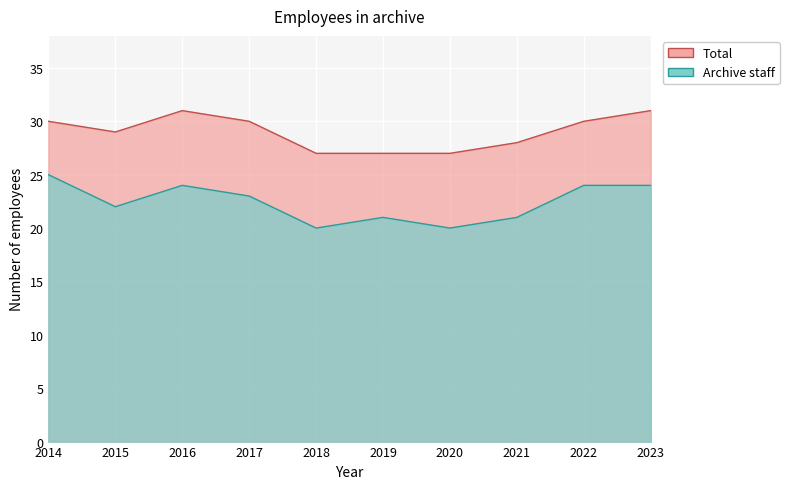

At which label does Archive staff first exceed 23?

2014